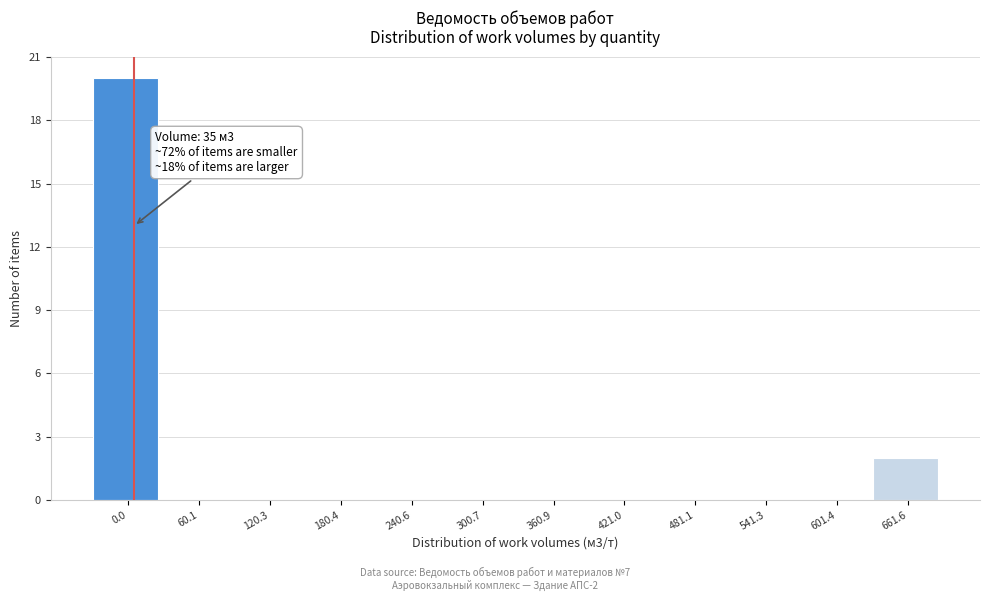

Reading left to right, list all the values displayed in this chart.

0.0=20	60.1=0	120.3=0	180.4=0	240.6=0	300.7=0	360.9=0	421.0=0	481.1=0	541.3=0	601.4=0	661.6=2